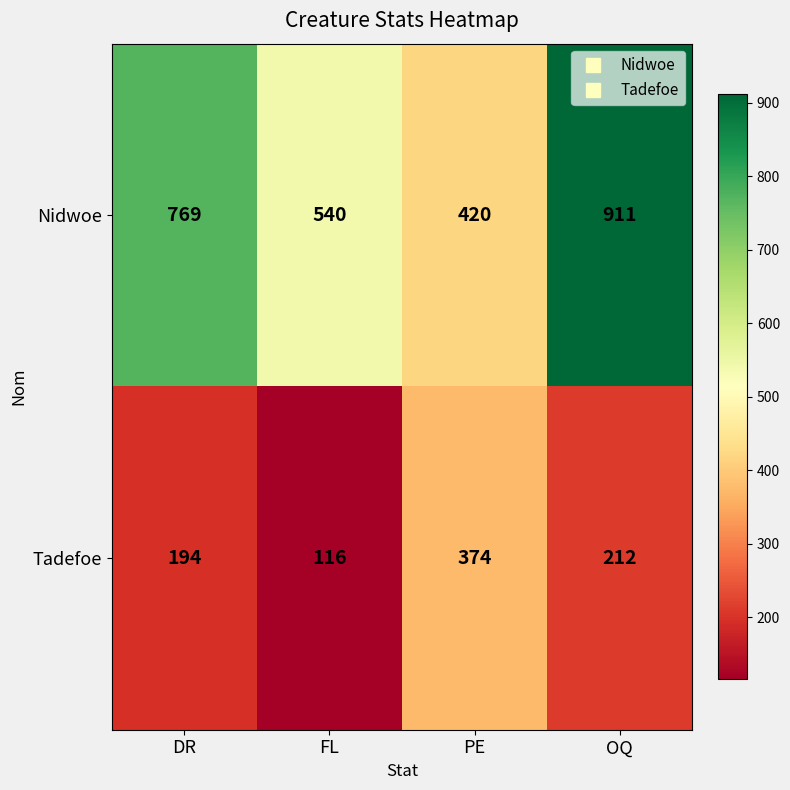

What is the greatest value displayed?

911